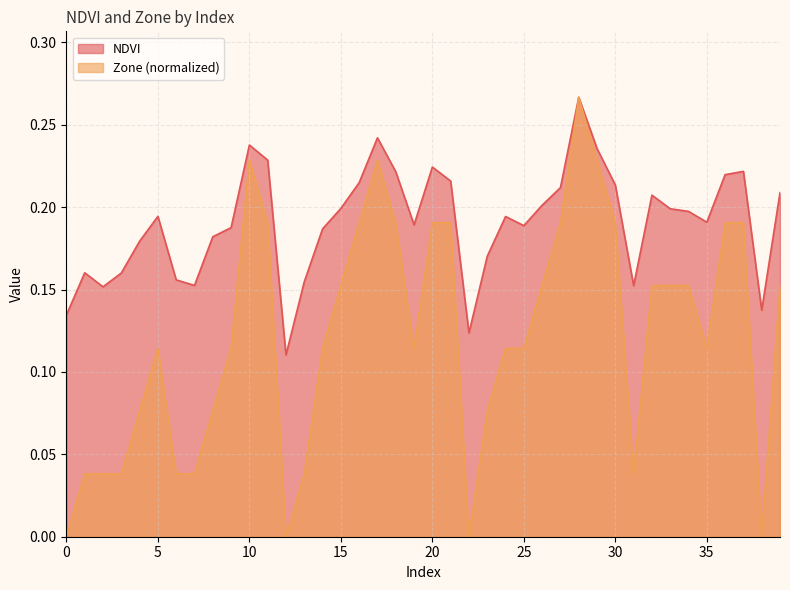

What is the sum of the Zone values at 0 and 14?

0.1